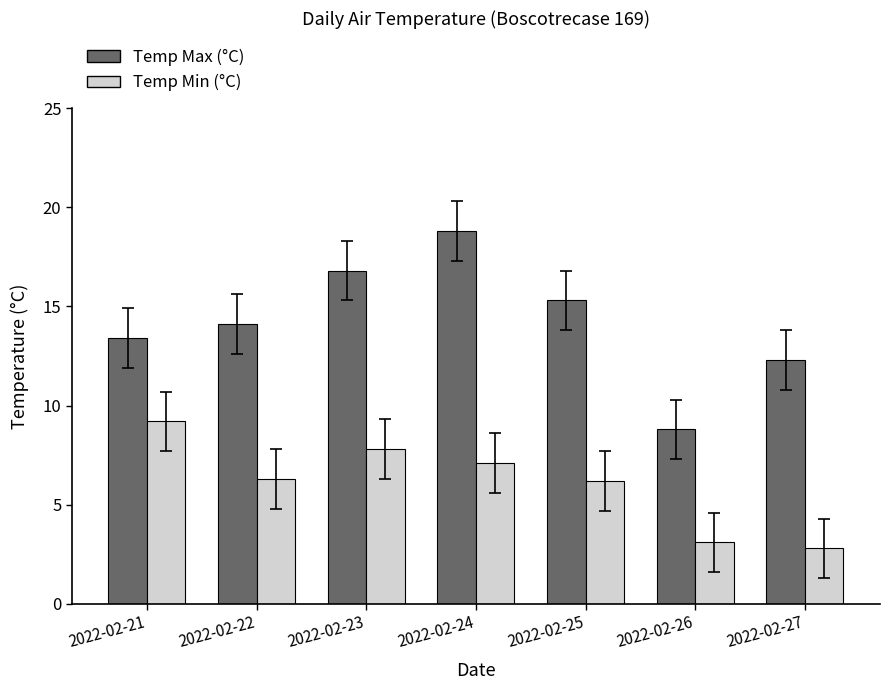

What is the approximate value of Temp Min (°C) at 2022-02-27?

2.8